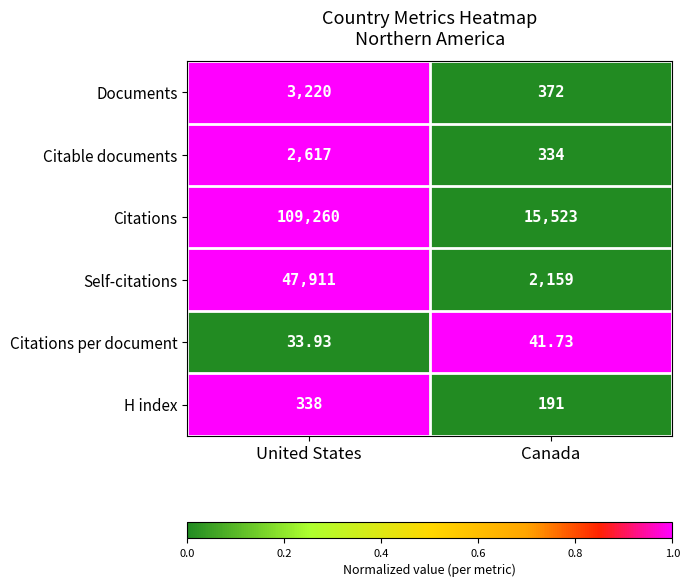

What is the total value across all series at Canada?

18620.7